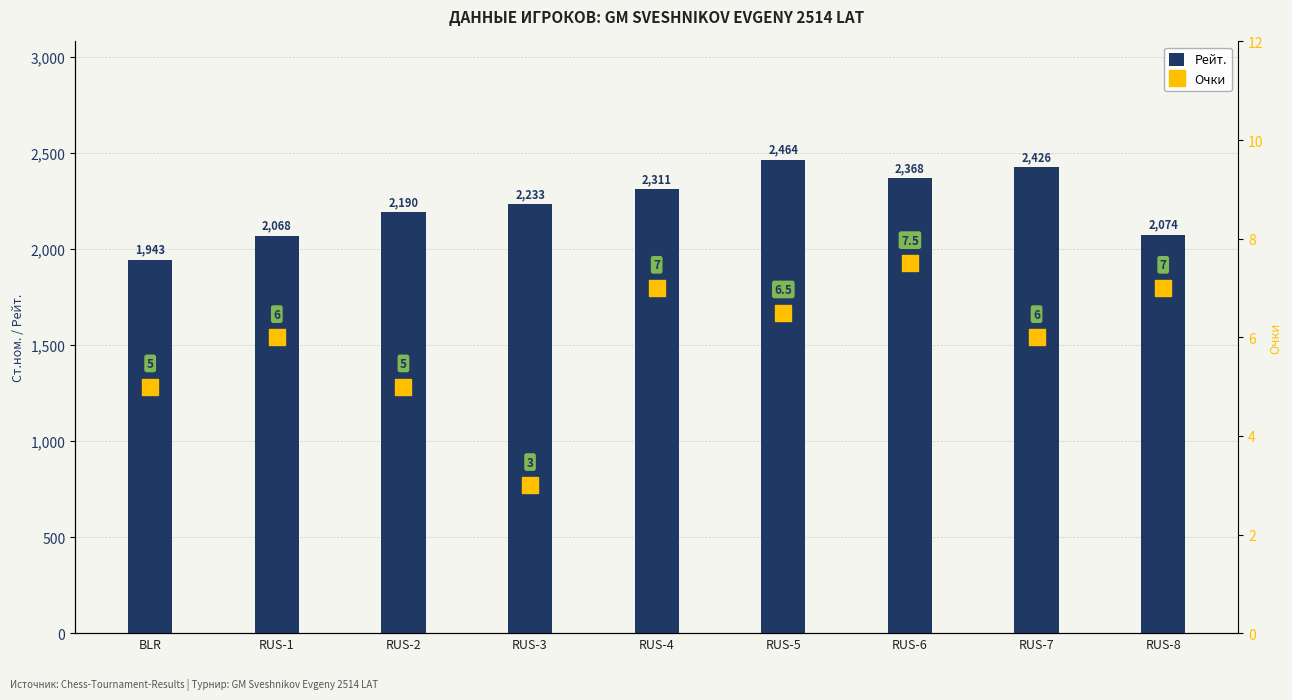

Which series has the largest Y range (max minus min)?

Рейт.